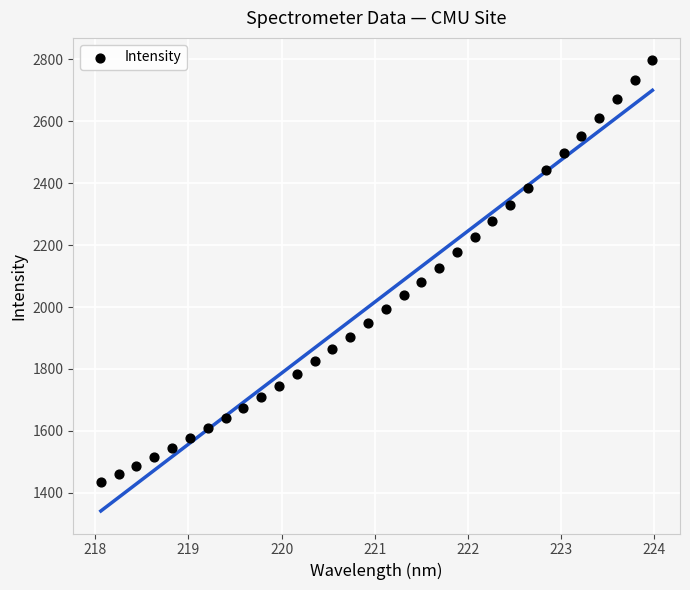

What is the range of Y values (max minus min)?

1362.3